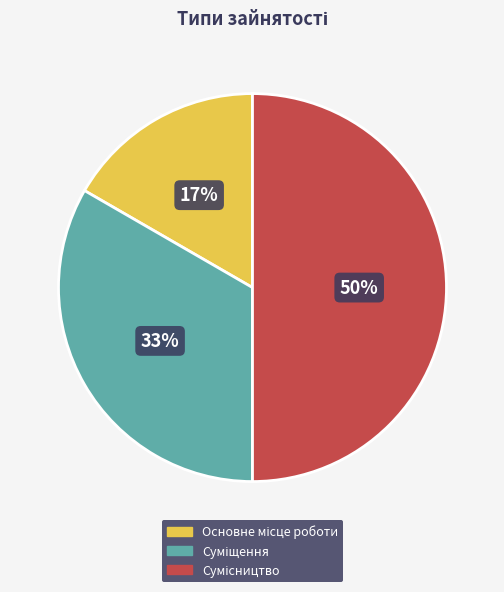

To the nearest percent, what is the difference between the largest and smallest slice percentages?

33%